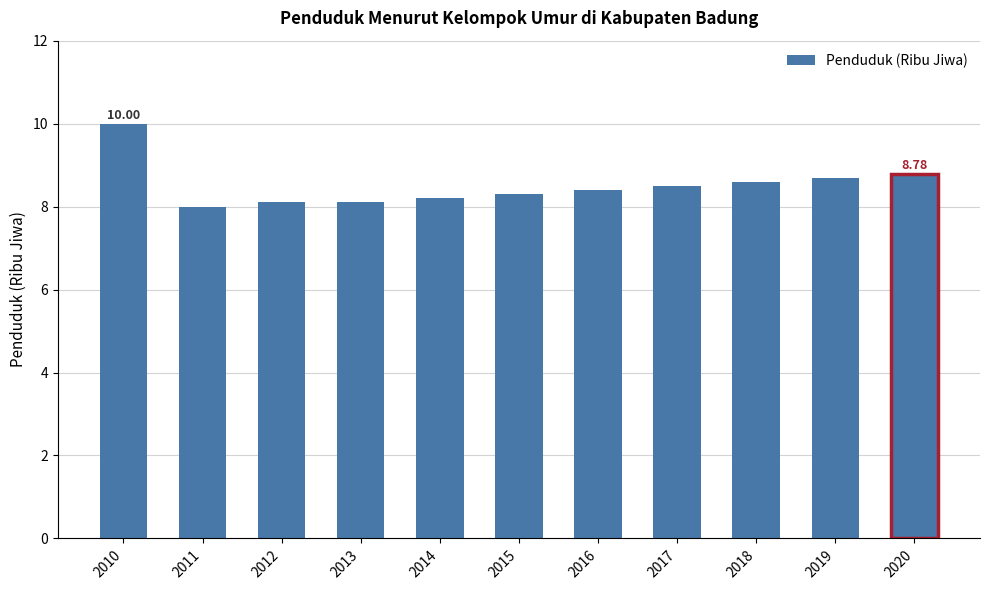

What is the sum of all values?

93.7